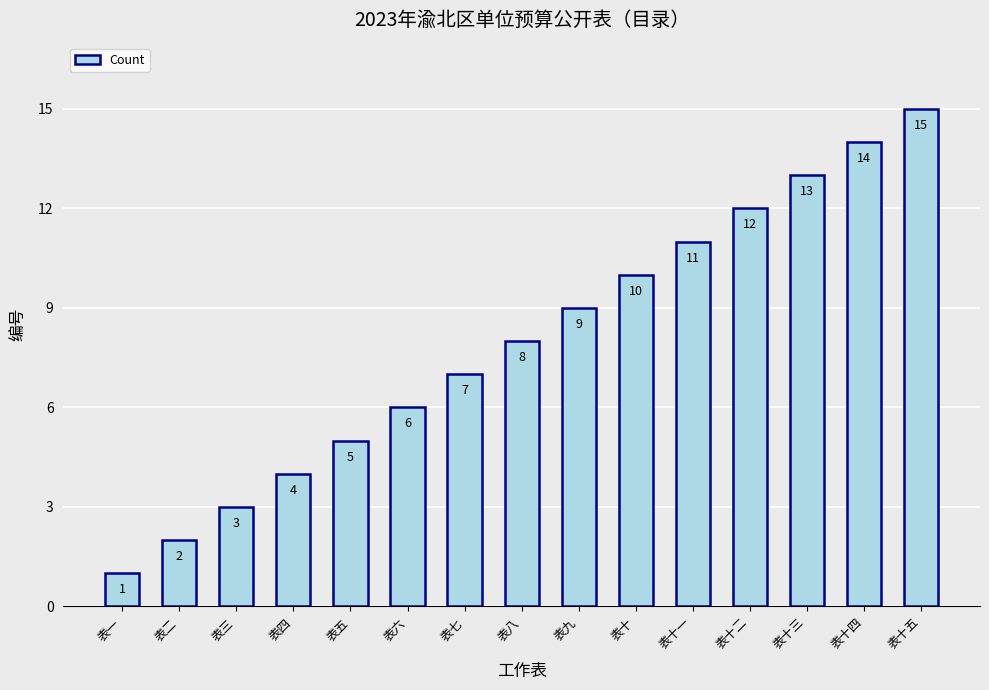

What is the greatest value displayed?

15